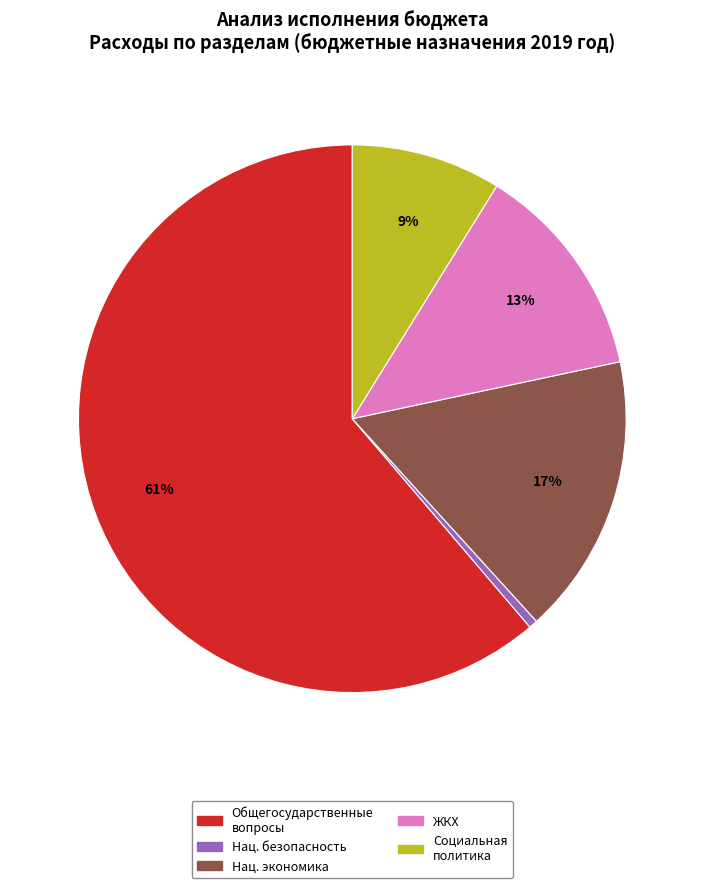

Is there any slice that represents more than half of the pie?

Yes